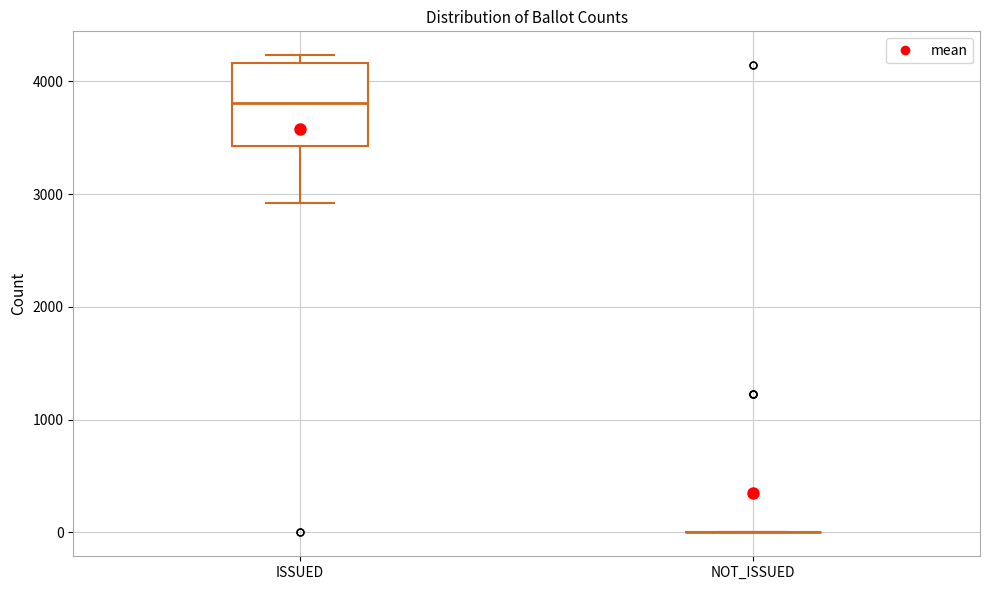

Comparing the boxes themselves (not the whiskers), which one is the tallest?

ISSUED